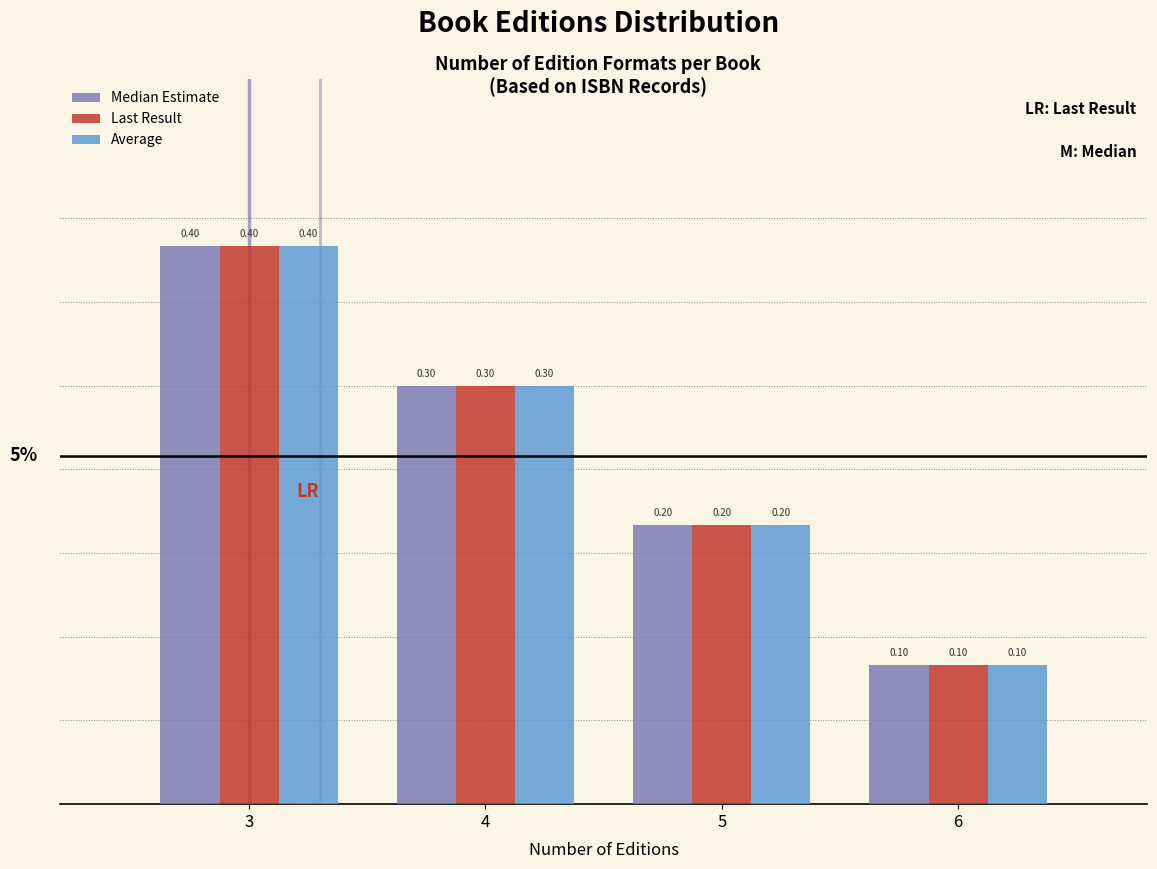

What is the sum of the Average values at 6 and 5?

0.3